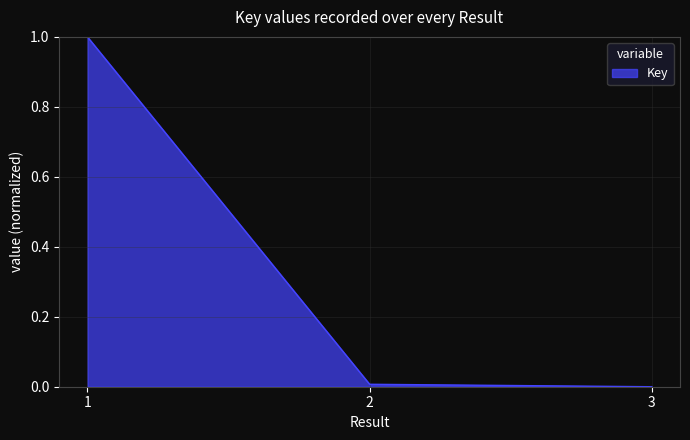

What is the maximum value shown in the chart?

1.0